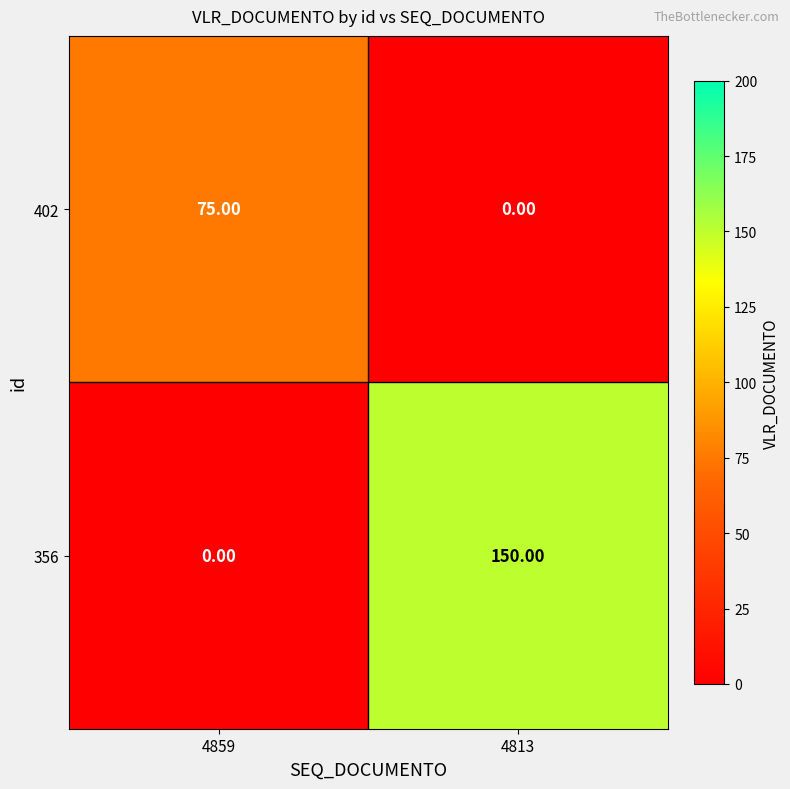

Between 4859 and 4813, which series saw the biggest shift?

356